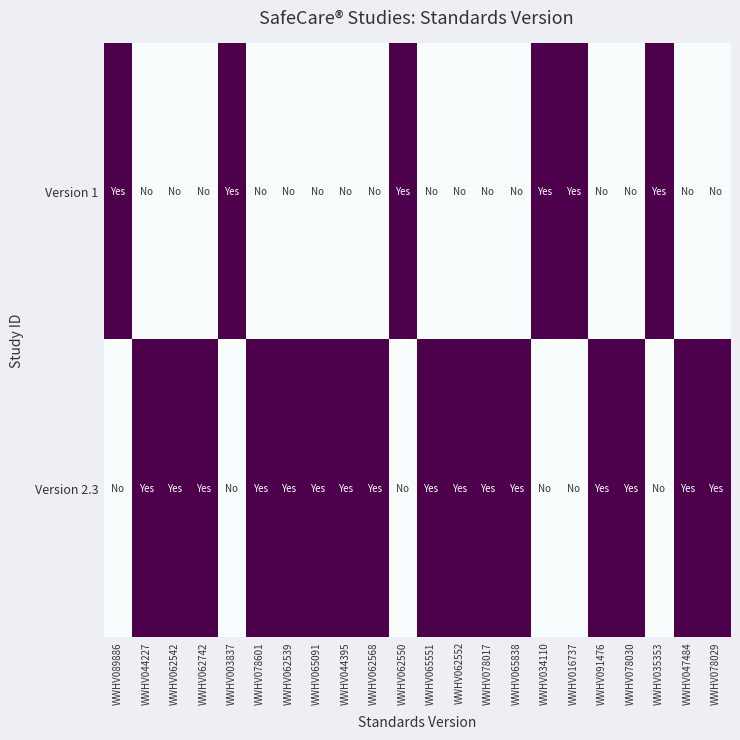

What is the total value across all series at WWHV047484?

1